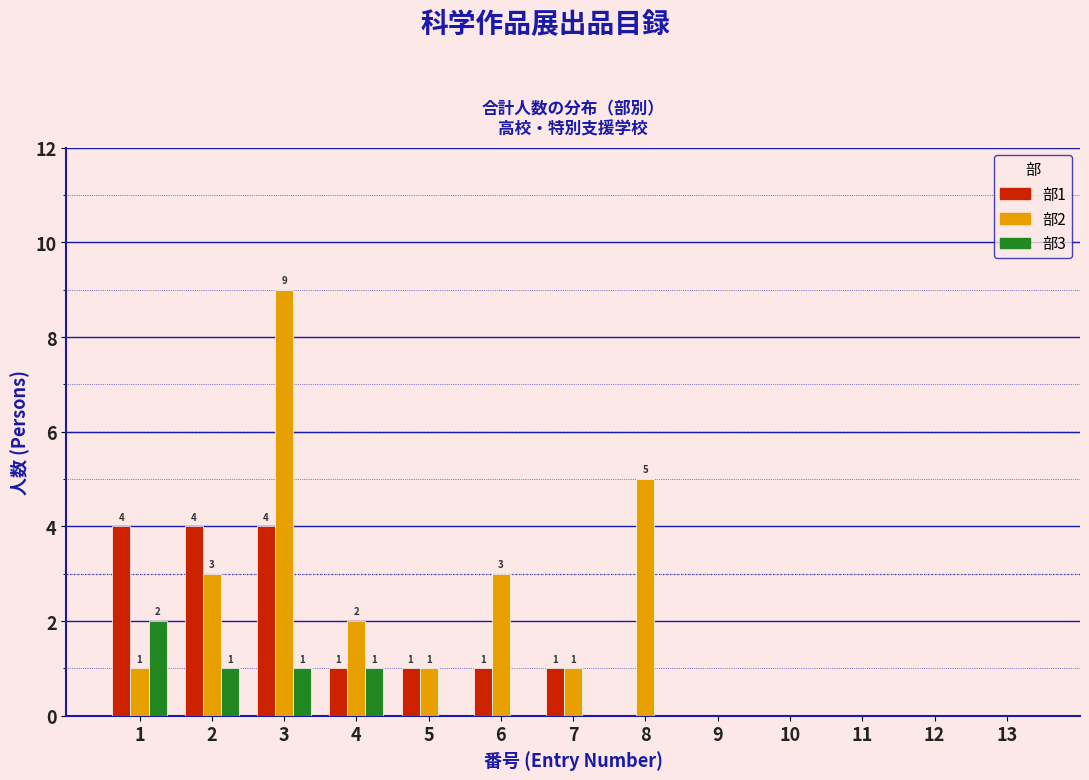

True or false: 部2 has a value of 3 at 2.

True